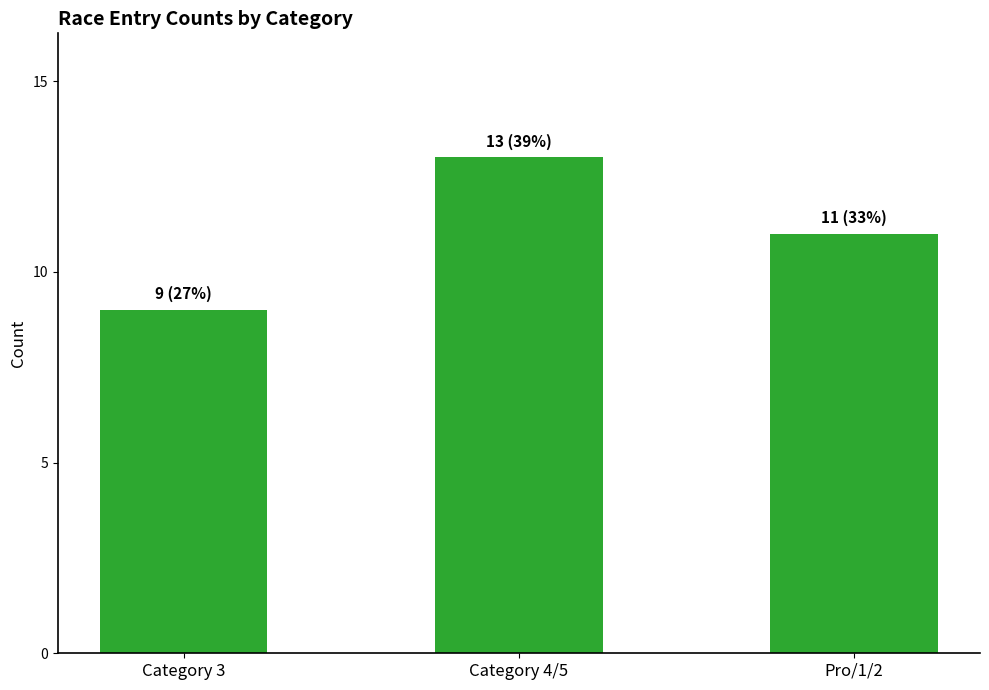

What is the label of the 3rd bar from the left?

Pro/1/2